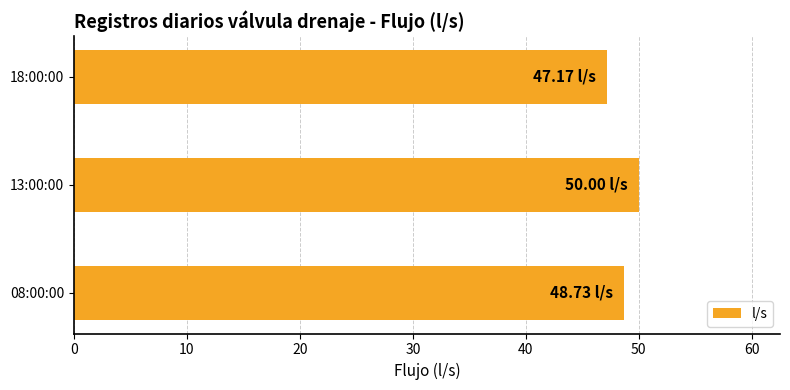

What is the sum of the values at 13:00:00 and 08:00:00?

98.7